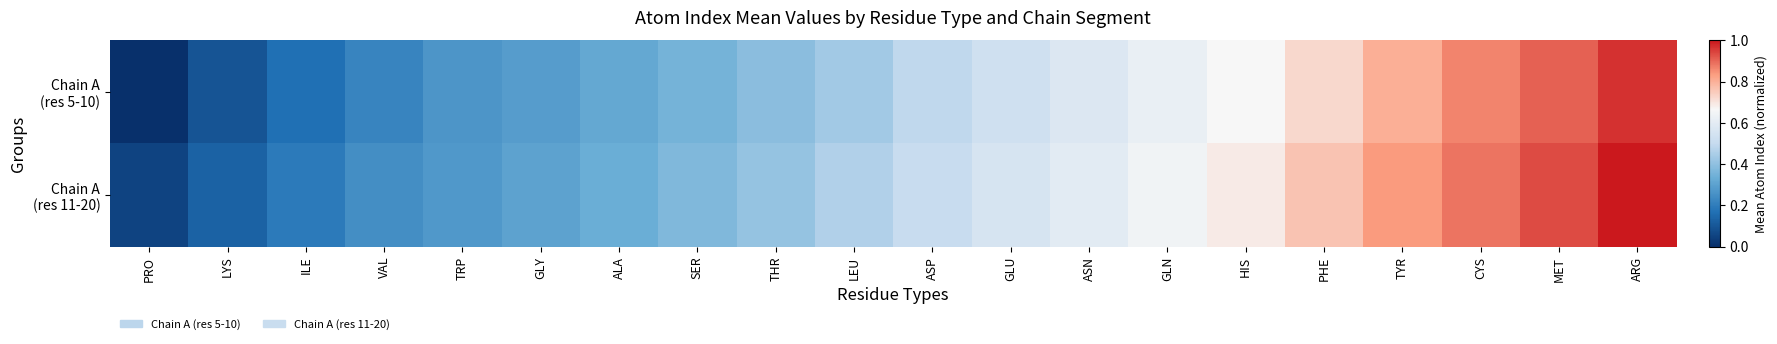

Between ILE and GLY, which series saw the biggest shift?

Chain A (res 5-10)